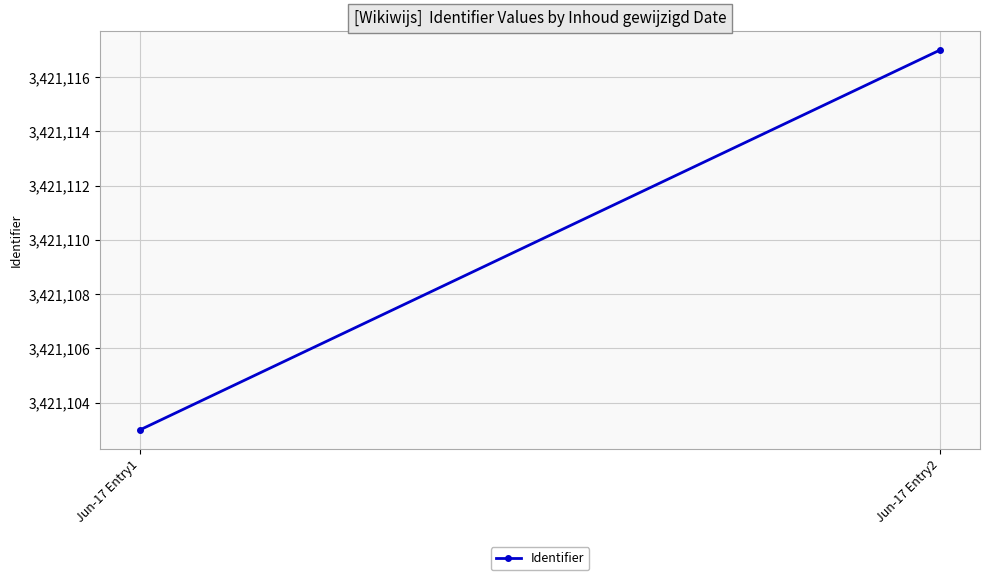

What is the sum of the values at Jun-17 Entry2 and Jun-17 Entry1?

6842220